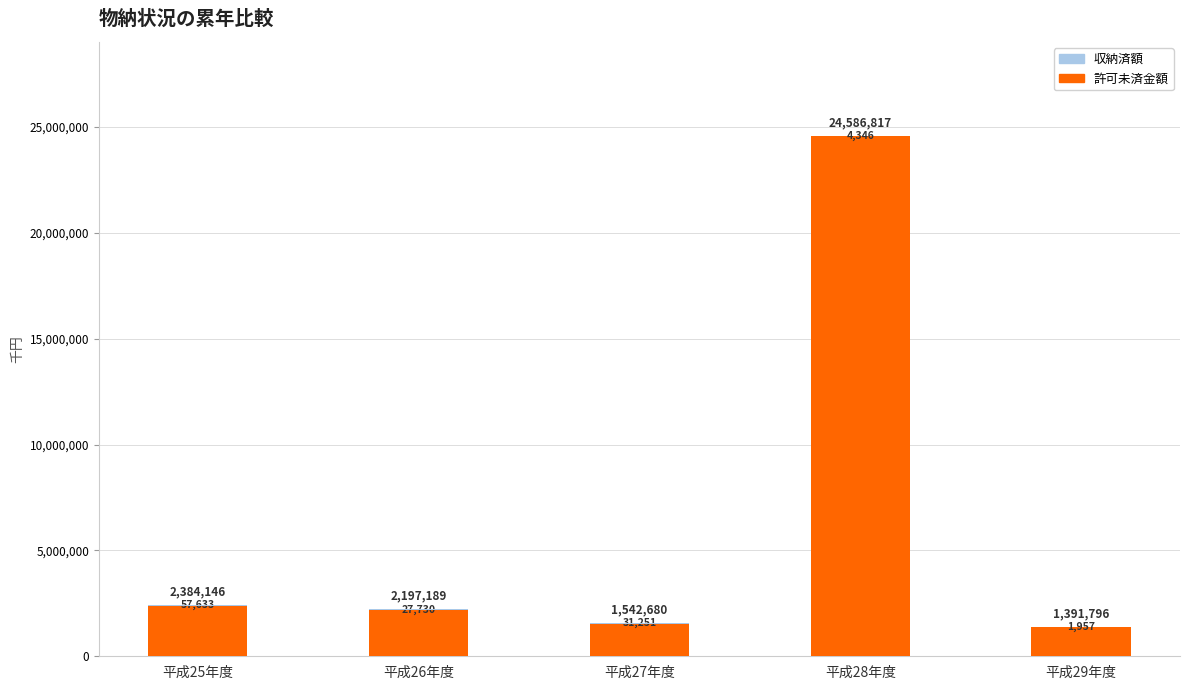

At which label is 許可未済金額 closest to 12989306?

平成25年度